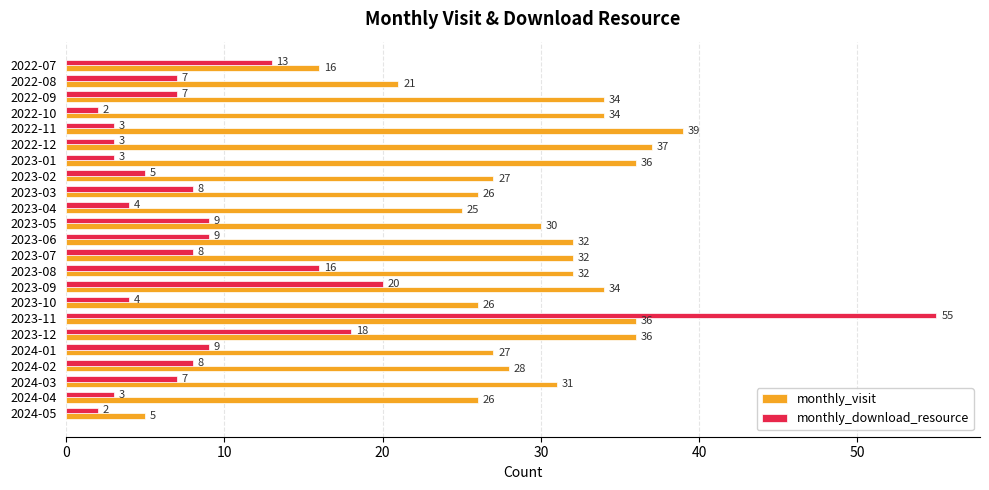

What is the average value of the monthly_visit series?

29